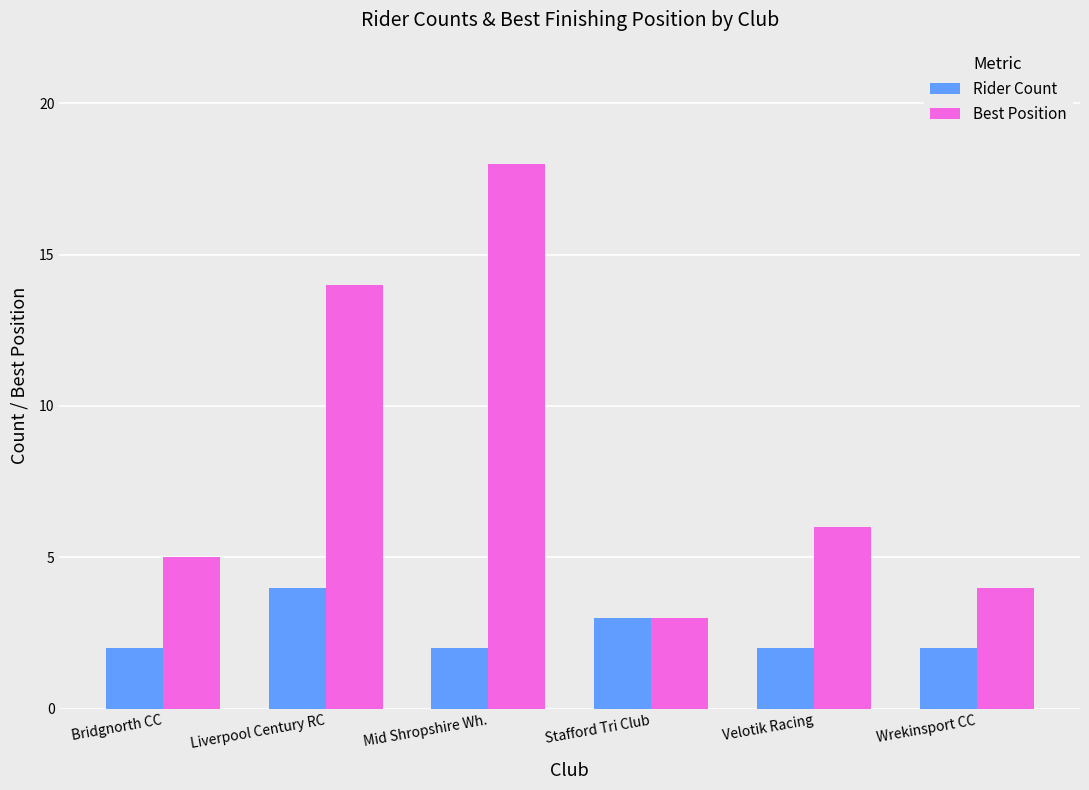

Which category has the highest value across all series?

Mid Shropshire Wh.